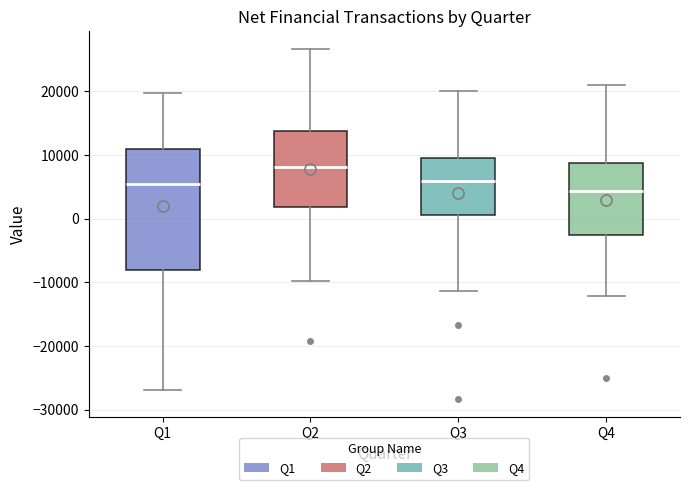

Reading left to right, transcribe this box plot: for each box, give where its median line is, the range the box spans, and where its two whiskers end, as read against the y-axis. The values are not printed on the chart, so give them approximately, as read against the axis.

Q1: median 6000, box -8000 to 11000, whiskers -27000 to 20000
Q2: median 8000, box 2000 to 14000, whiskers -10000 to 27000
Q3: median 6000, box 1000 to 9000, whiskers -11000 to 20000
Q4: median 4000, box -3000 to 9000, whiskers -12000 to 21000